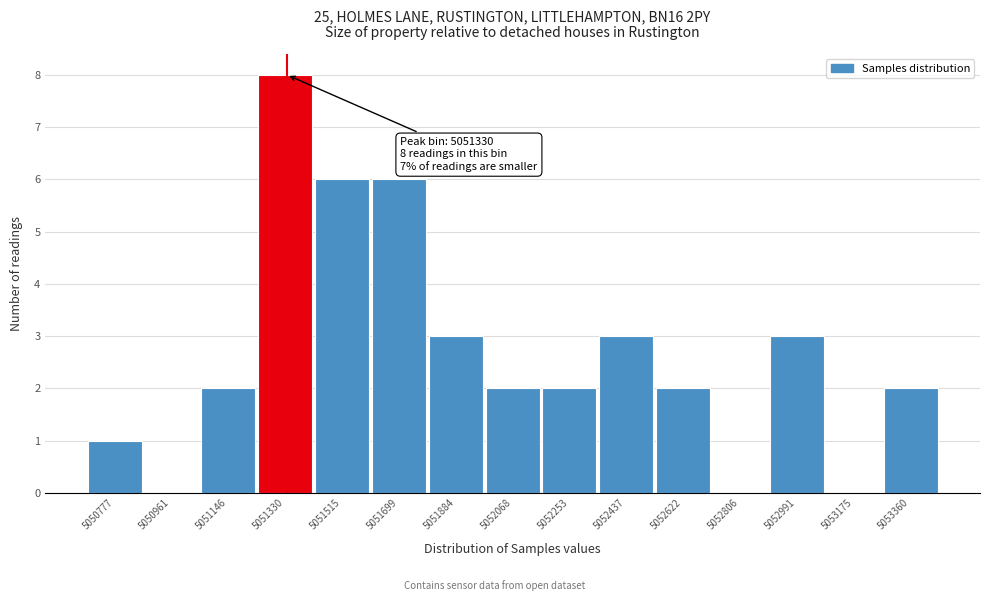

Reading right to left, extract all data points from this chart.

5053360=2	5053175=0	5052991=3	5052806=0	5052622=2	5052437=3	5052253=2	5052068=2	5051884=3	5051699=6	5051515=6	5051330=8	5051146=2	5050961=0	5050777=1